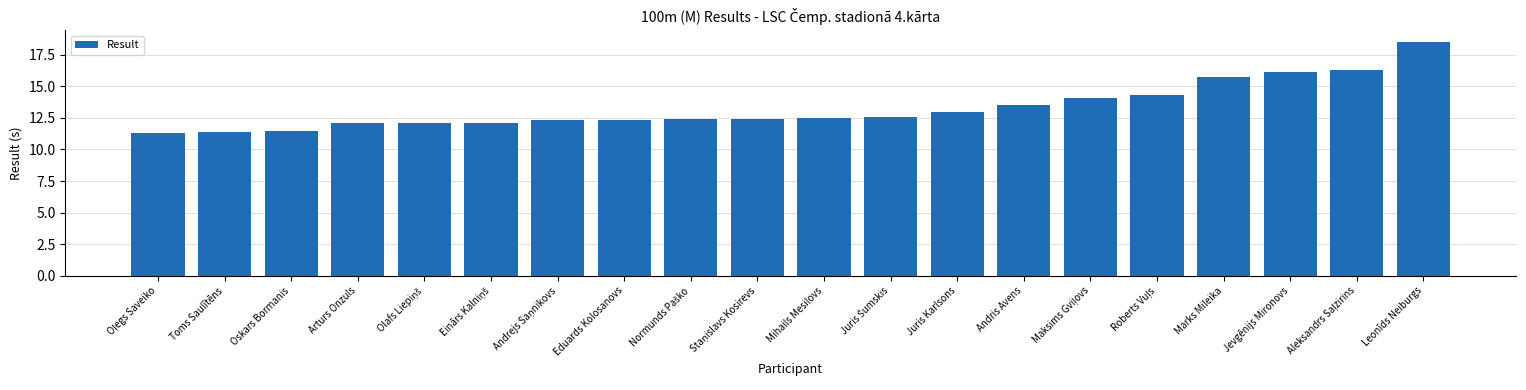

Reading left to right, list all the values displayed in this chart.

11.3	11.4	11.5	12.1	12.1	12.1	12.3	12.3	12.4	12.4	12.5	12.6	13.0	13.5	14.1	14.3	15.7	16.1	16.3	18.5